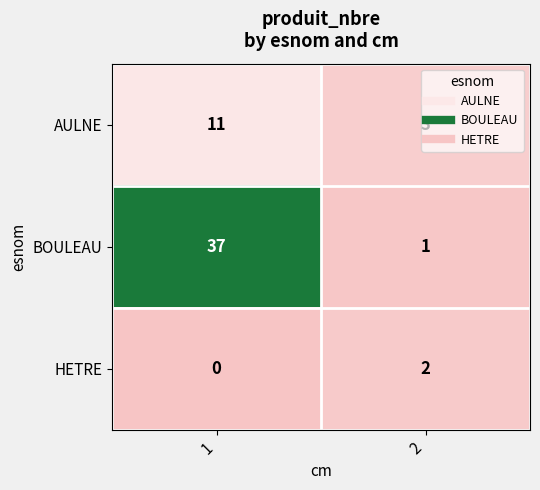

Is it true that HETRE equals 0 at 1?

True